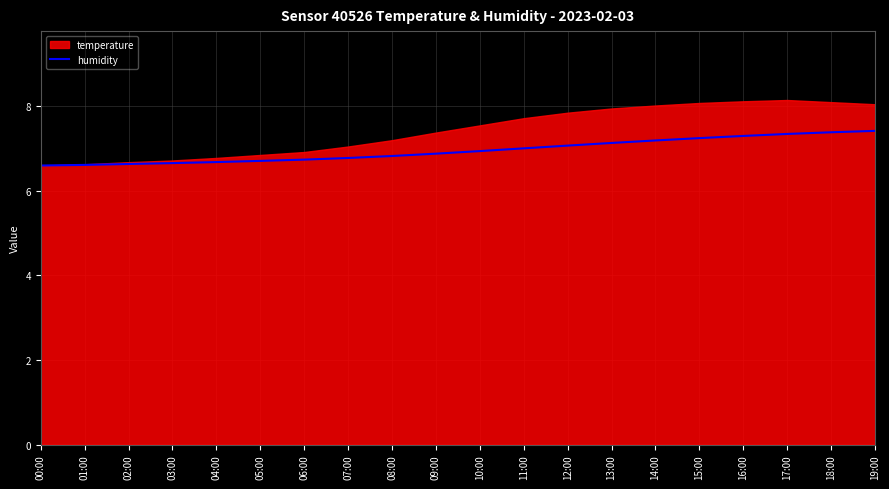

What position from the right is 09:00?

11